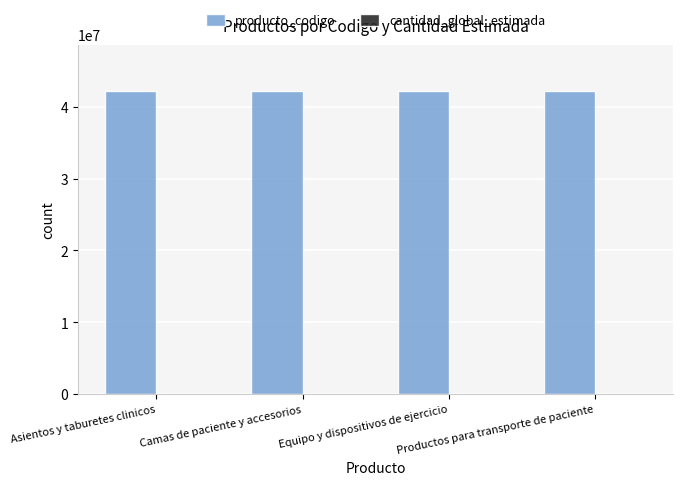

What is the maximum value shown in the chart?

42251600